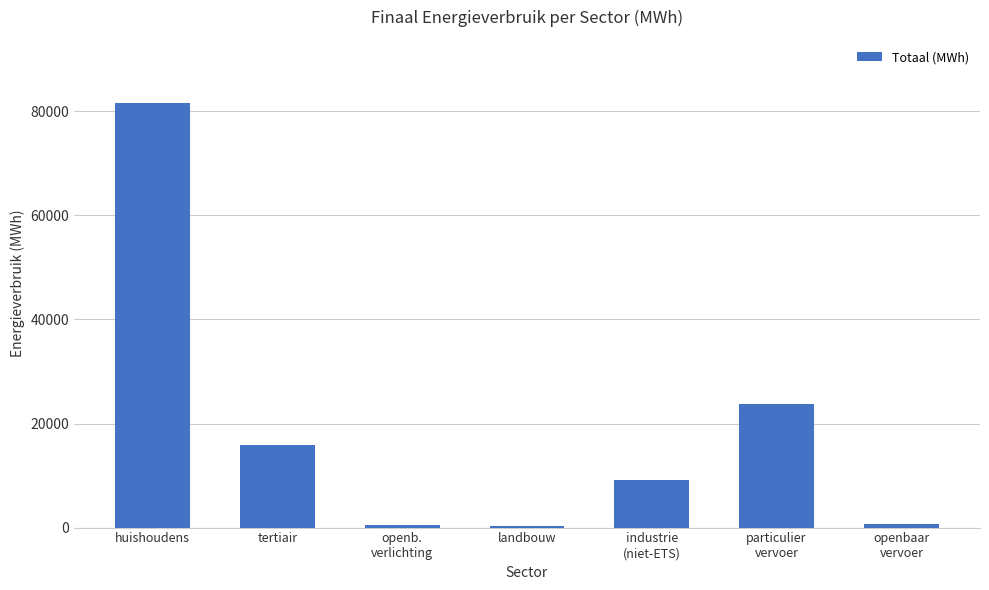

True or false: the data shows 23697.7 at particulier
vervoer.

True